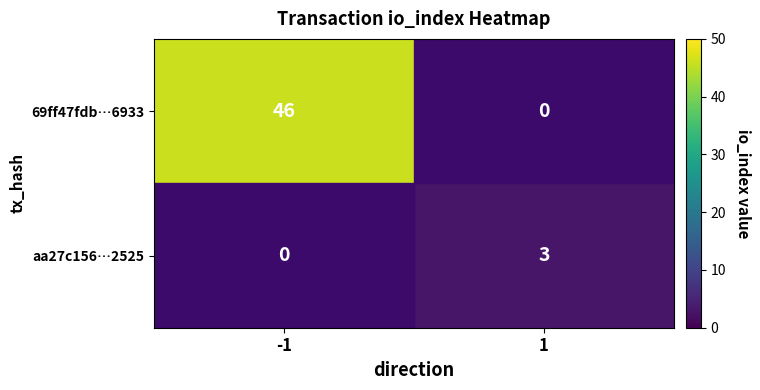

List the series in order of their overall mean, lowest first.

aa27c156…2525, 69ff47fdb…6933